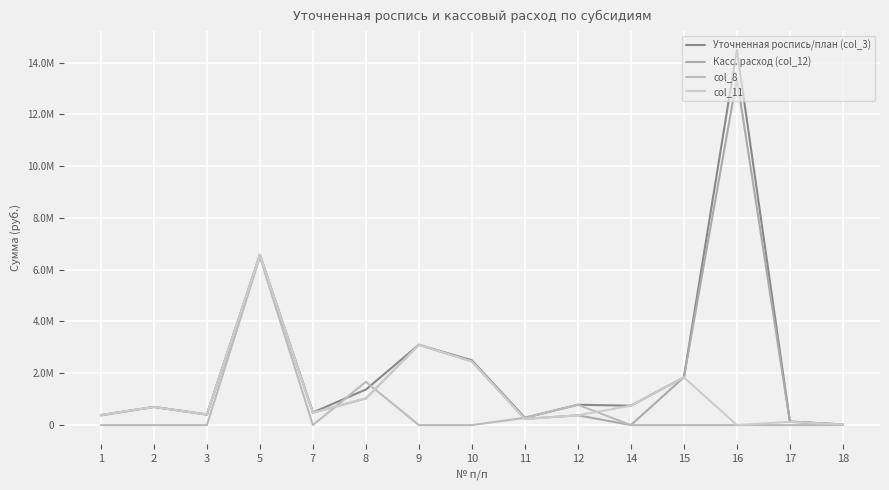

What is the difference between the Уточненная роспись/план (col_3) values at 15 and 14?

1096170.0